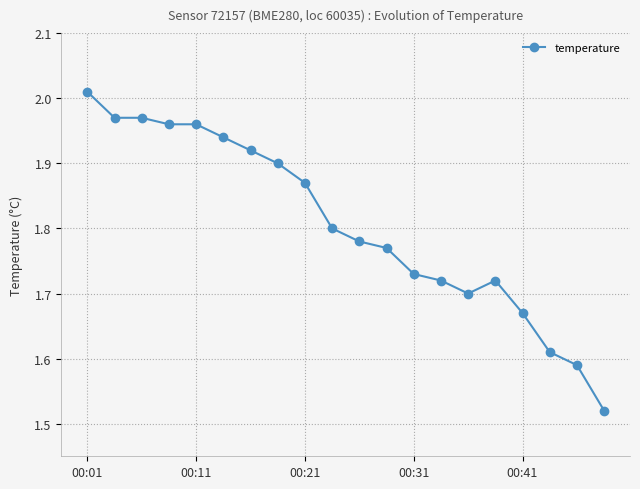

Is this an area chart (filled region under the line)?

No